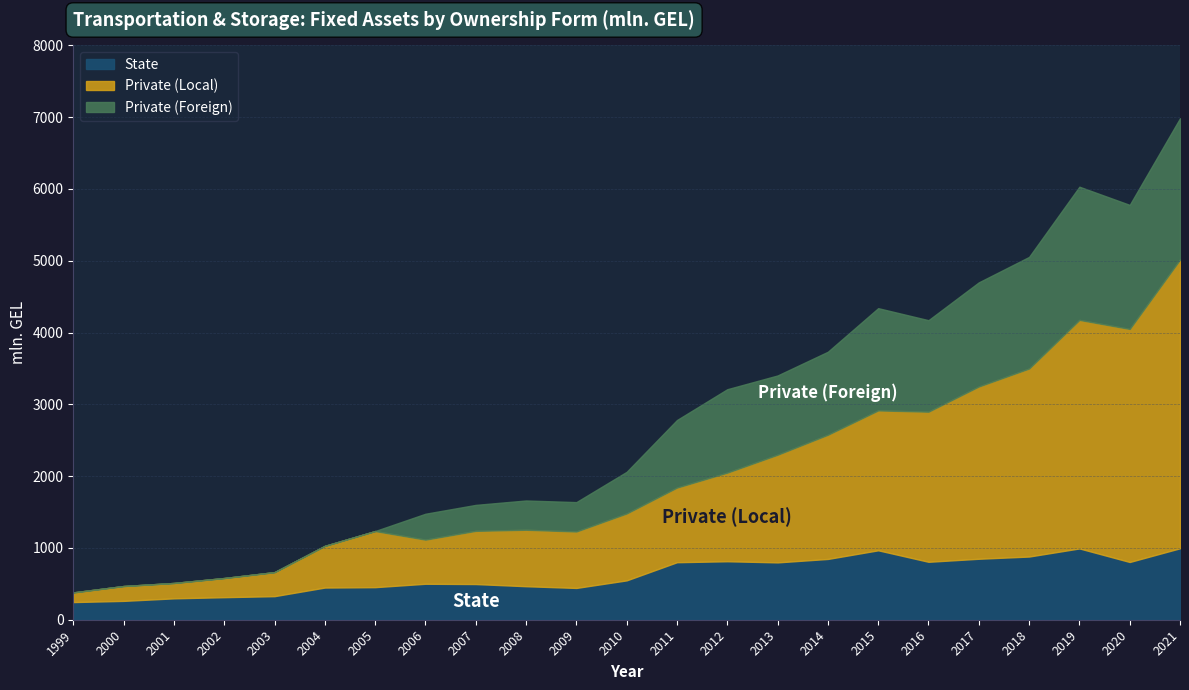

How many lines are shown in the chart?

3